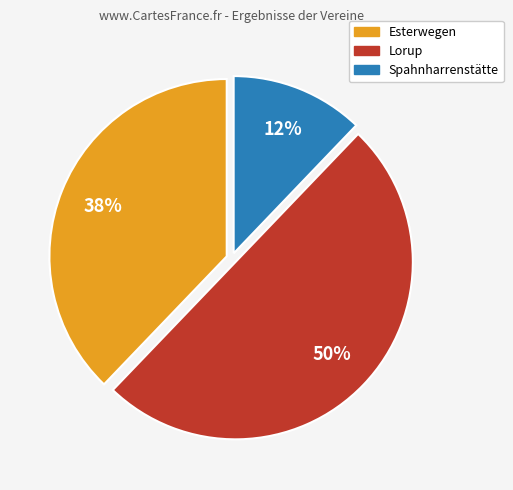

To the nearest percent, what portion does Lorup represent?

50%